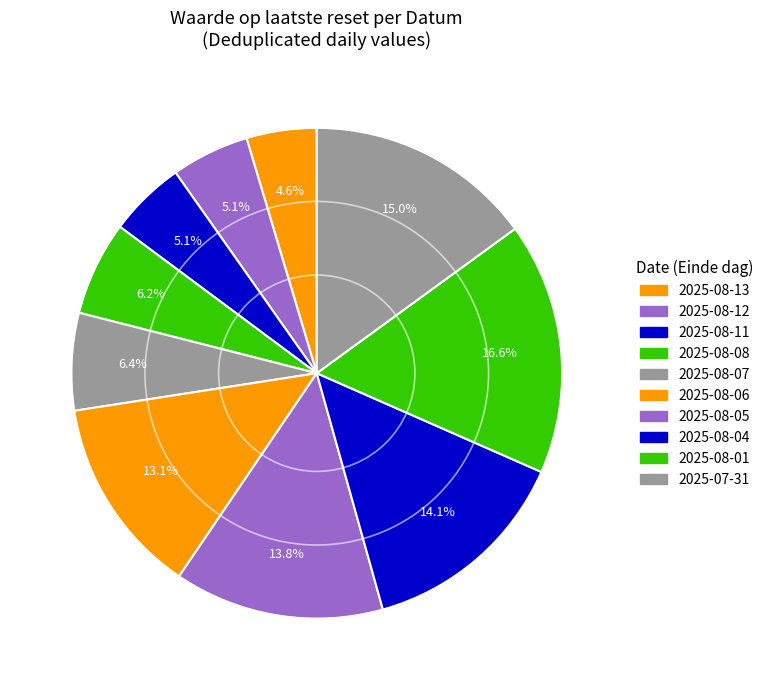

How many segments does this pie chart have?

10